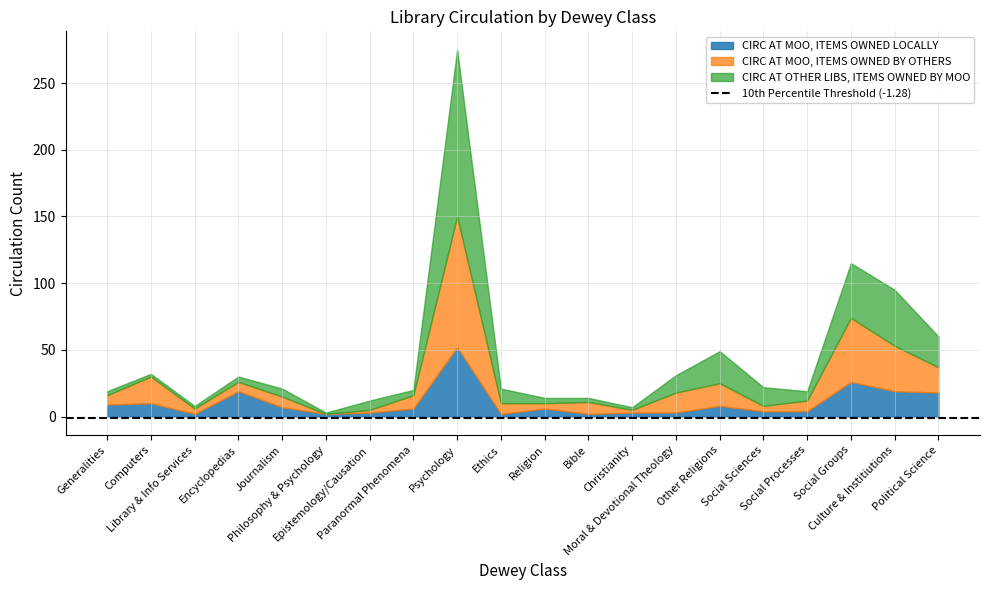

True or false: circ_moo_owned_locally has more than 2 interior local peaks.

True